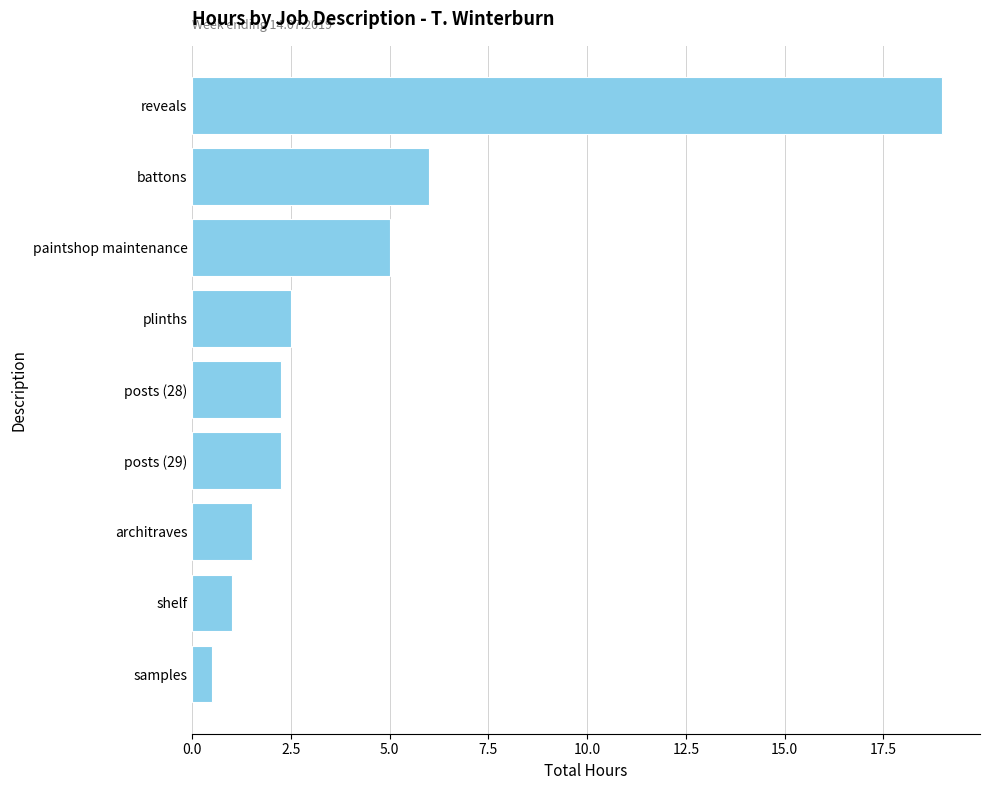

What is the difference between the maximum and minimum values?

18.5